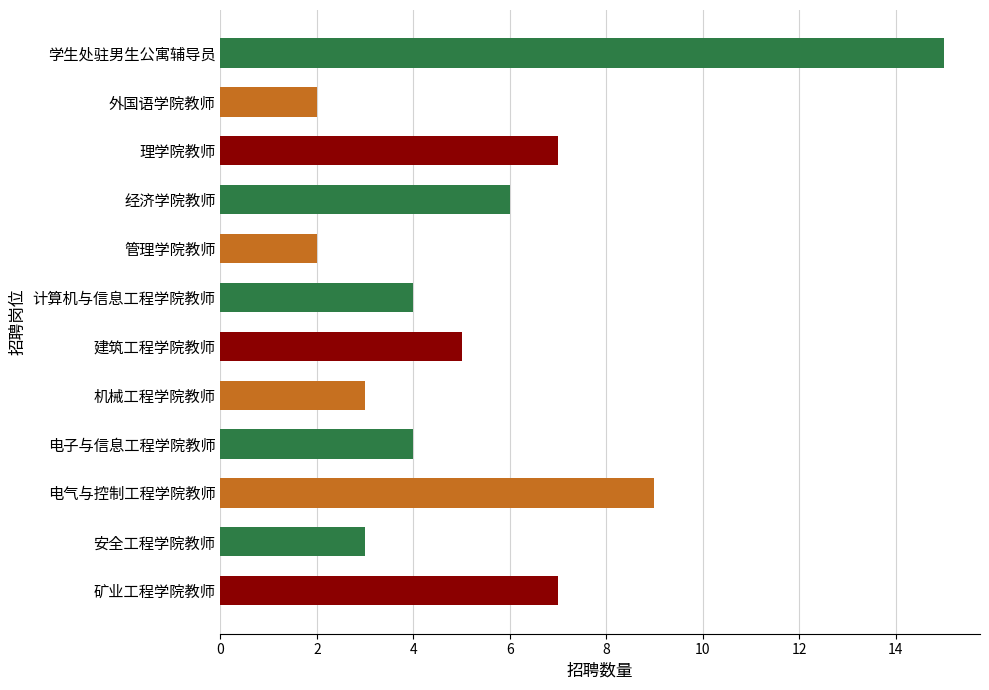

The chart shows a value of 3 at 机械工程学院教师. True or false?

True